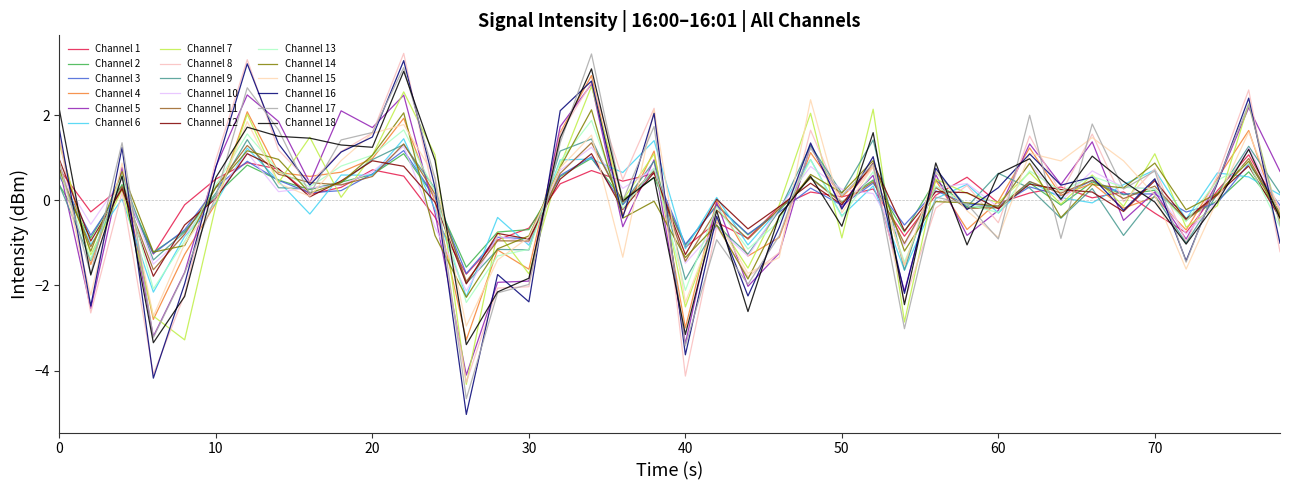

How many lines are shown in the chart?

18